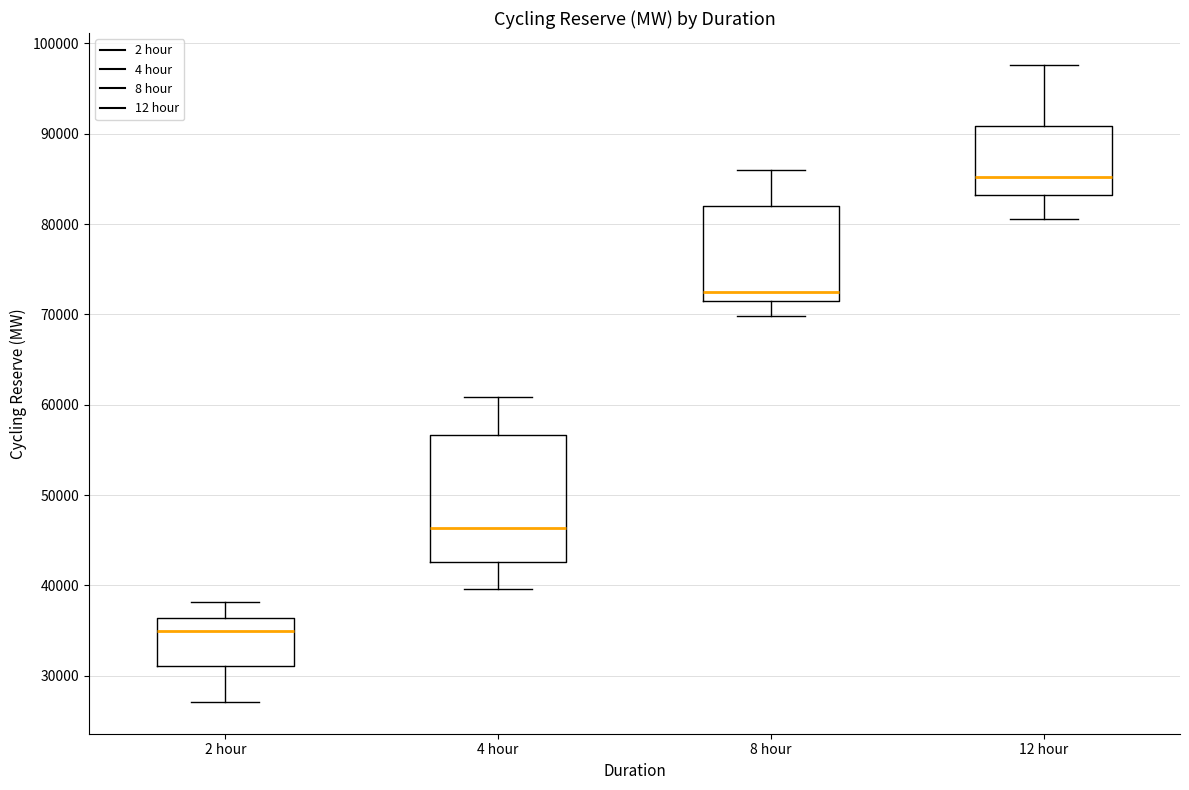

Which box is the tallest, from its lower edge to its upper edge?

4 hour